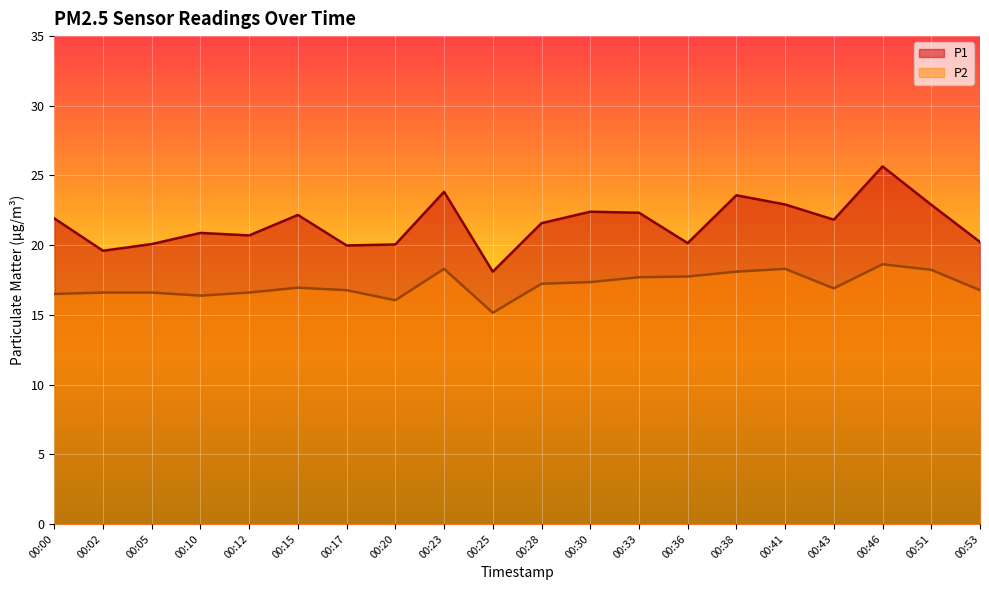

What is the greatest value displayed?

25.6